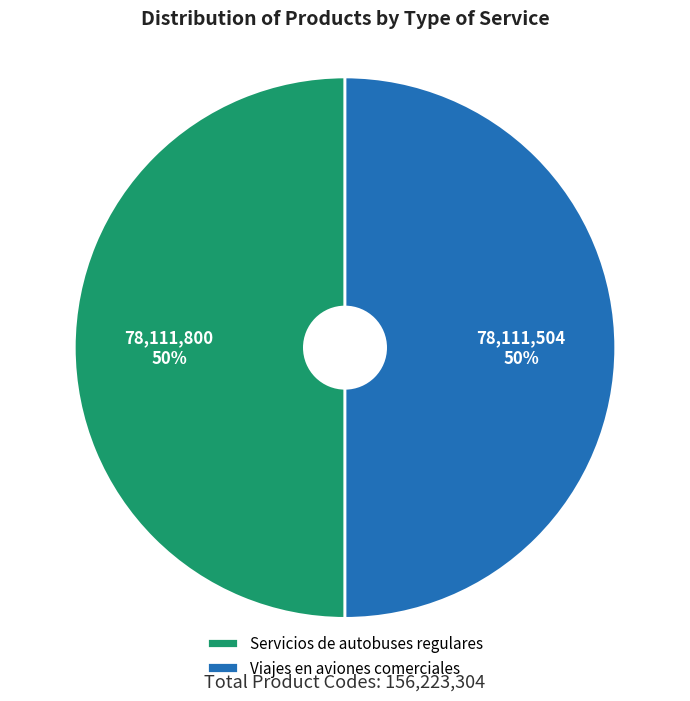

To the nearest percent, what percentage of the pie is Viajes en aviones comerciales?

50%